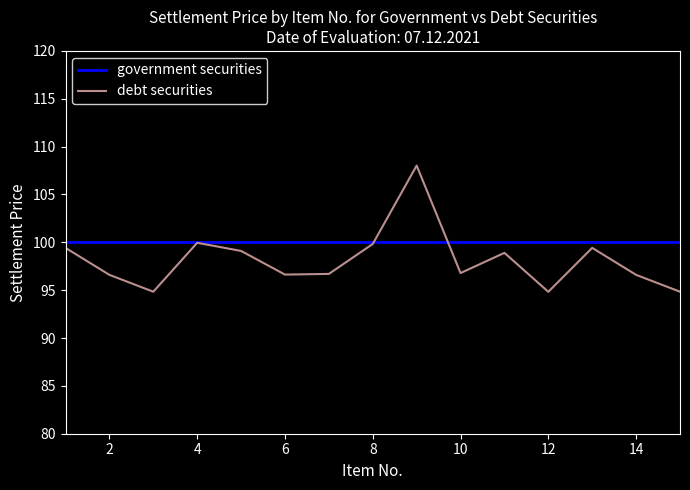

What is the minimum value for debt securities?

94.8